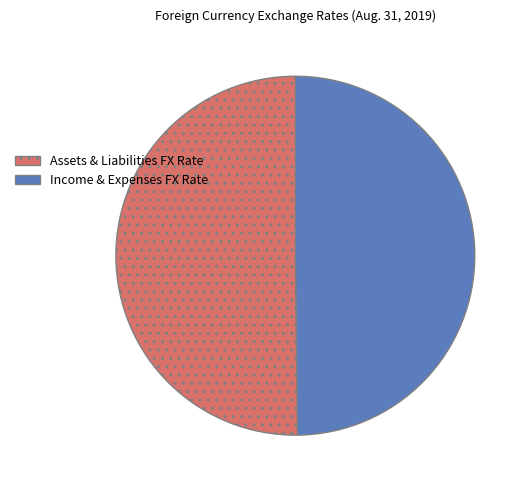

How many slices are in this pie chart?

2